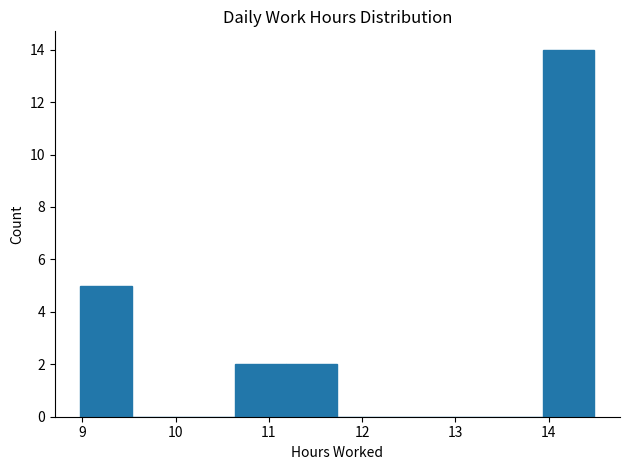

Reading left to right, transcribe this chart: for each bar, give the range it covers on the x-axis and its height. Neither the bar edges nor the heights are printed on the chart, so give them approximately, as read against the axes.

9.0 to 9.5: 5
9.5 to 10.1: 0
10.1 to 10.6: 0
10.6 to 11.2: 2
11.2 to 11.7: 2
11.7 to 12.3: 0
12.3 to 12.8: 0
12.8 to 13.4: 0
13.4 to 13.9: 0
13.9 to 14.5: 14